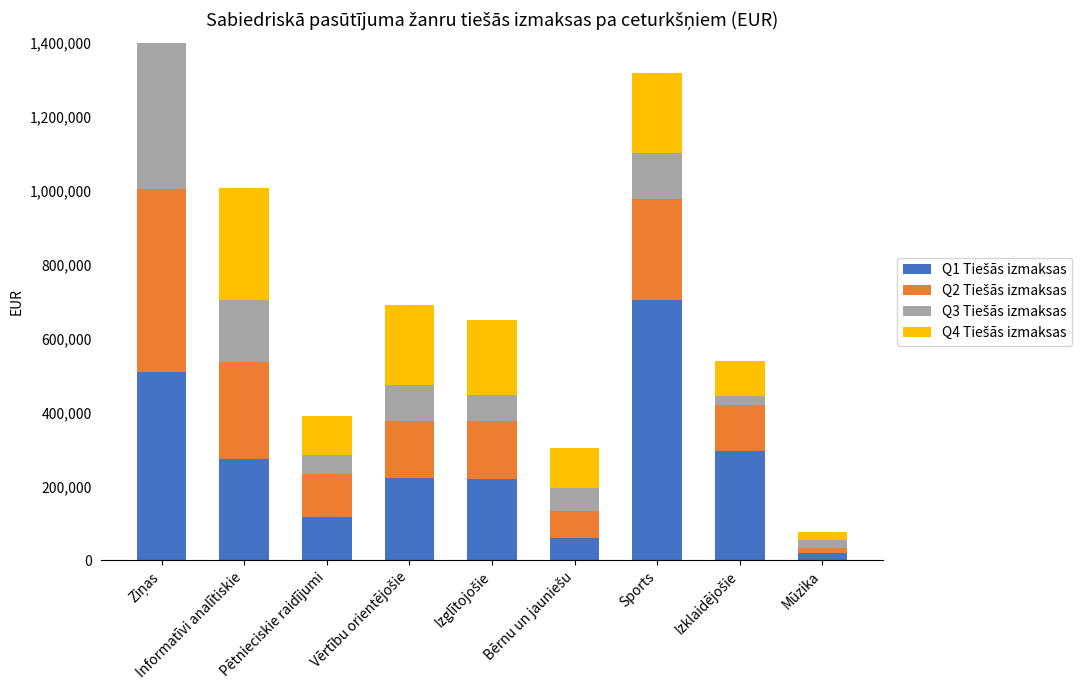

At which label does Q2 Tiešās izmaksas first exceed 152782?

Ziņas